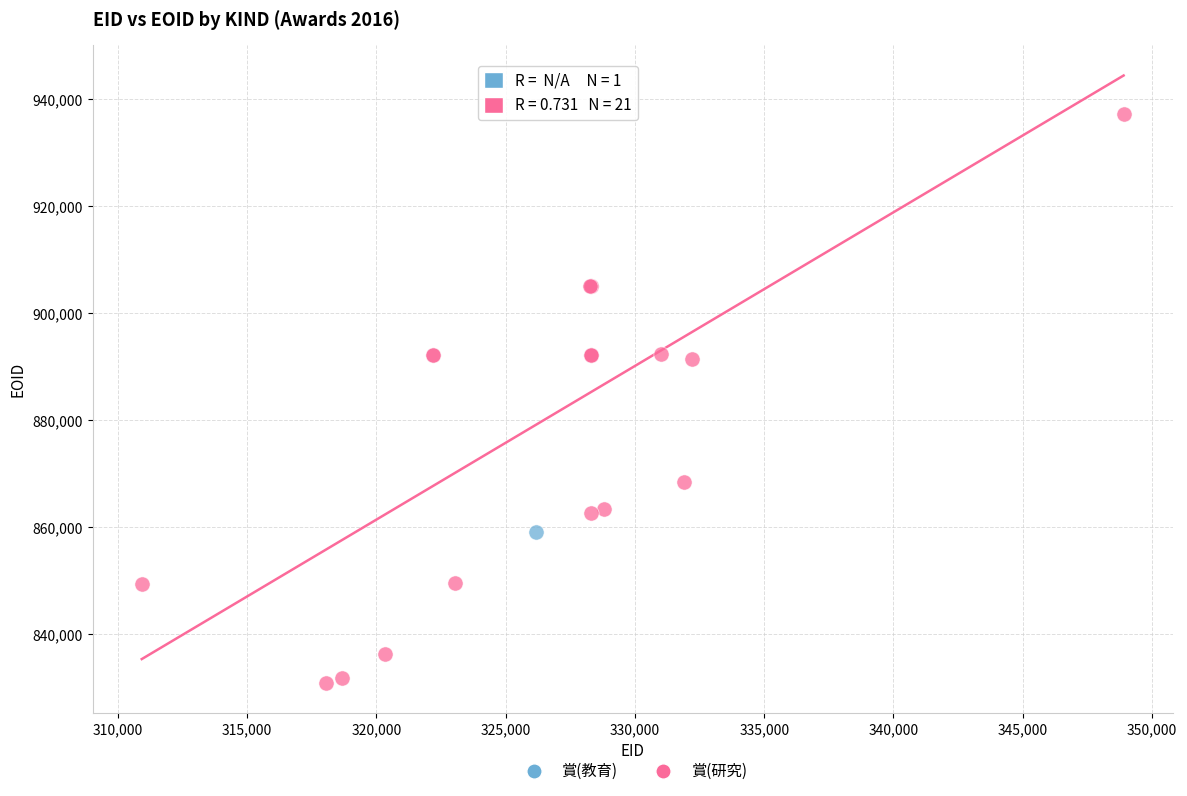

What are all the series names shown in the legend?

賞(教育), 賞(研究)